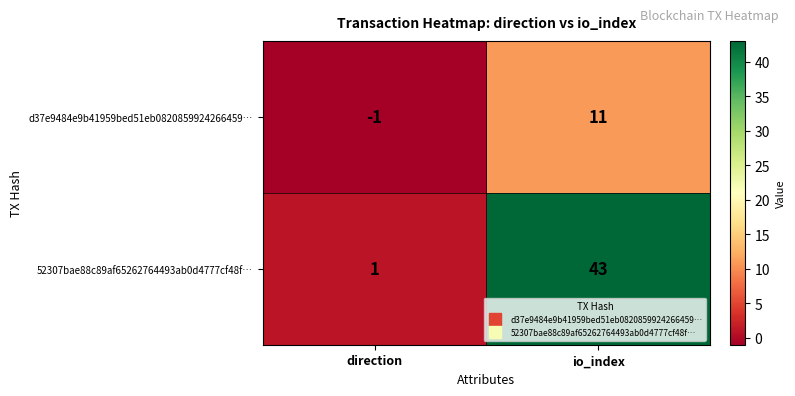

What is the maximum value for d37e9484e9b41959bed51eb0820859924266459…?

11